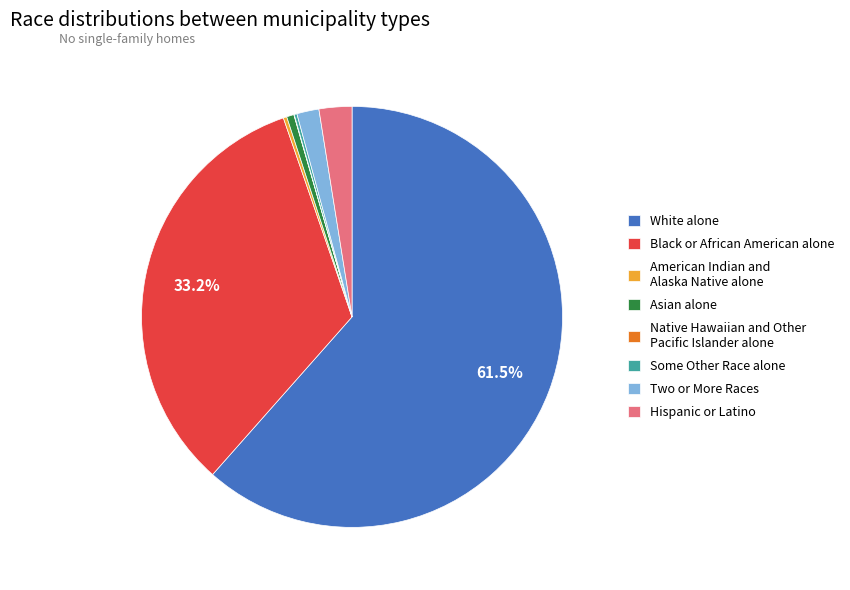

Is it true that Two or More Races is 2% of the pie?

True